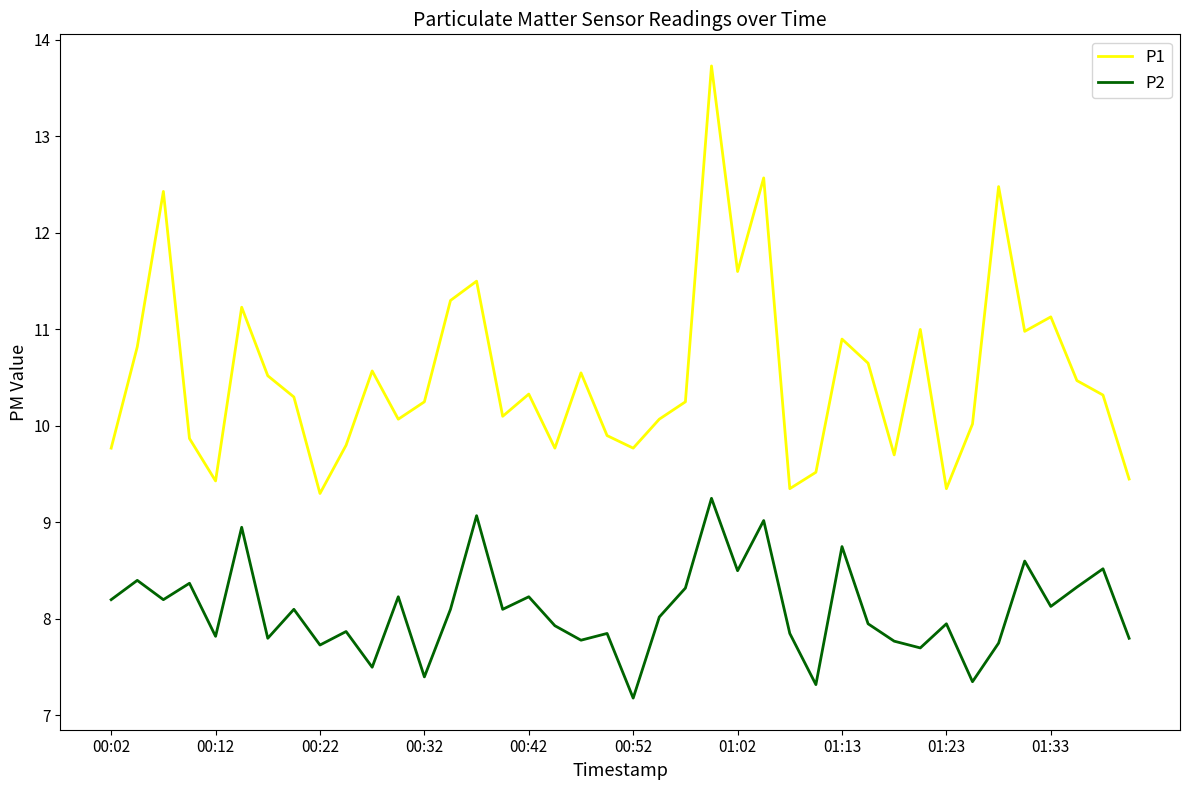

List the series in order of their peak value, highest first.

P1, P2